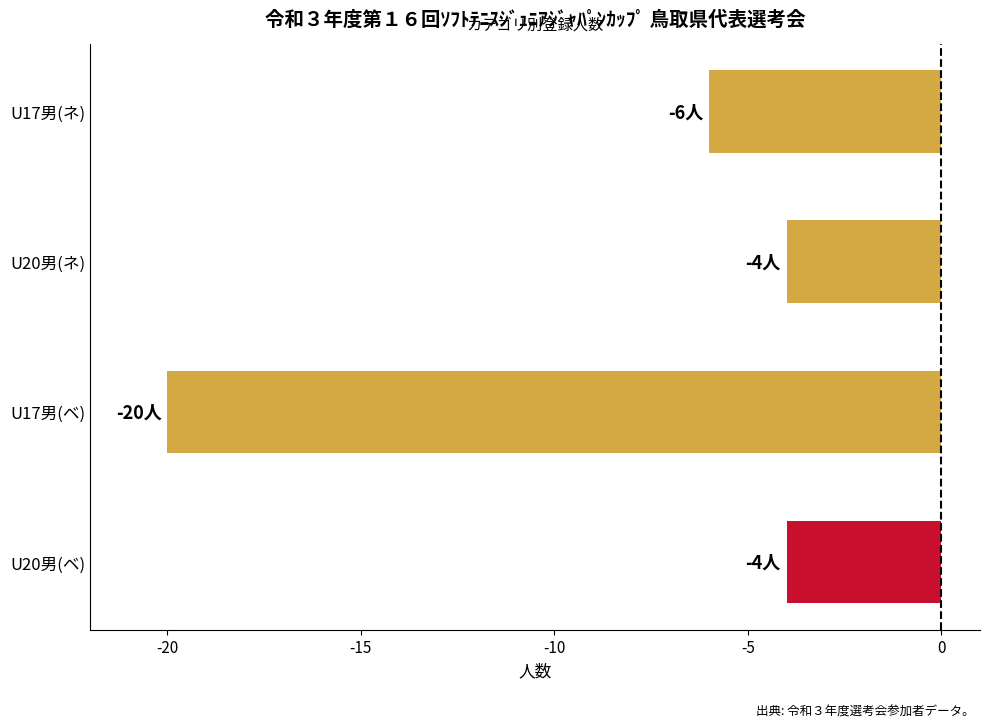

What is the minimum value shown in the chart?

-20